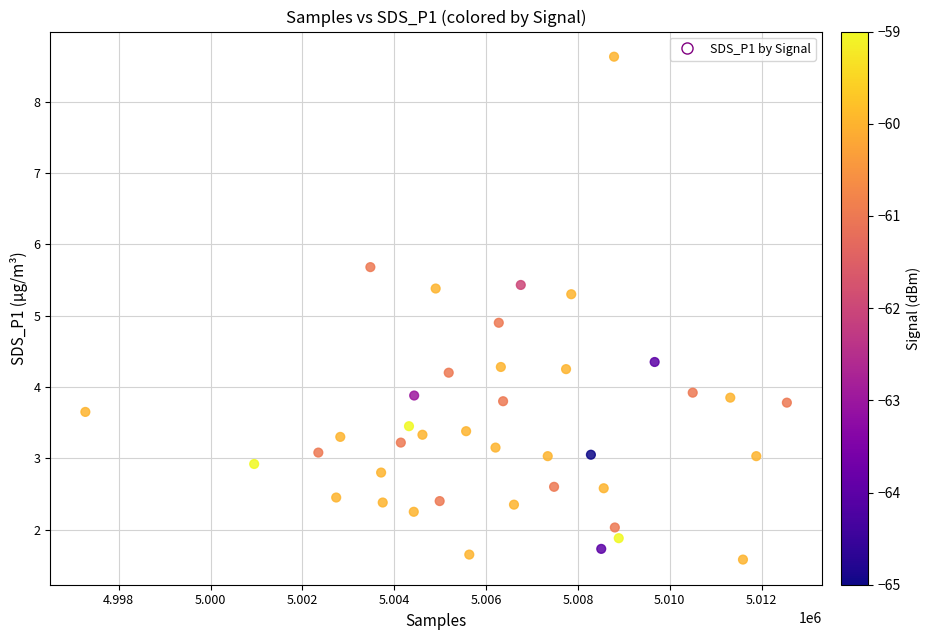

What Y value in the scatter plot is closest to 5?

4.9